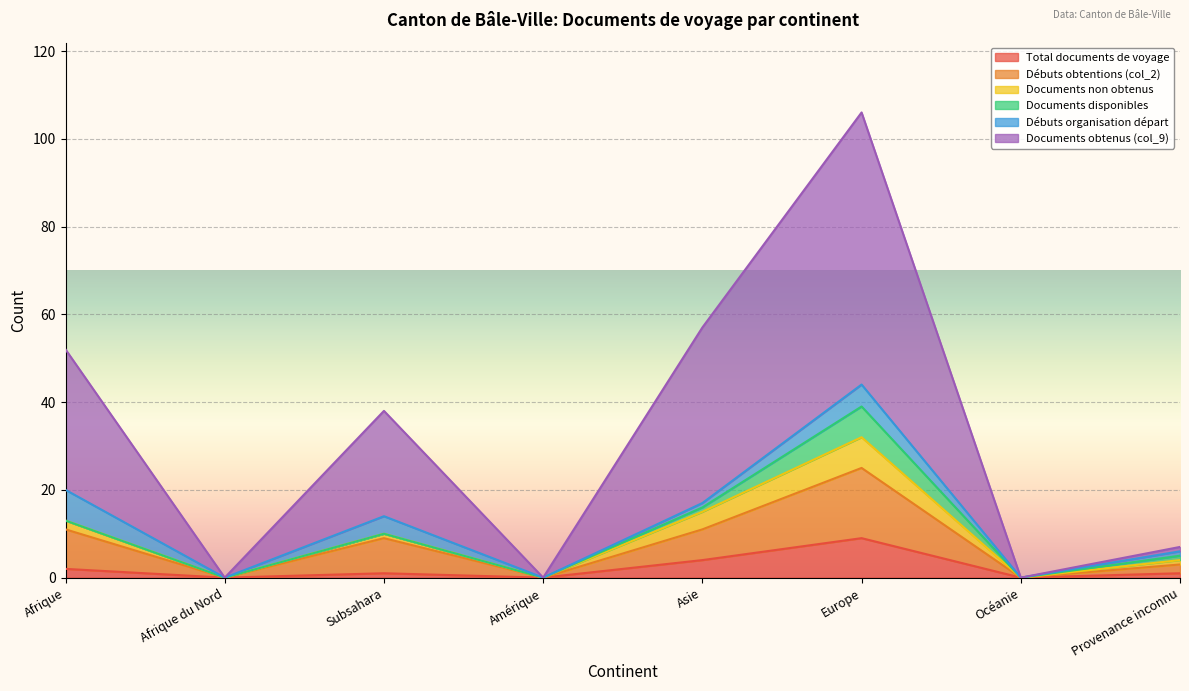

What is the value of the Documents obtenus (col_9) point at the 8th from the left?

7